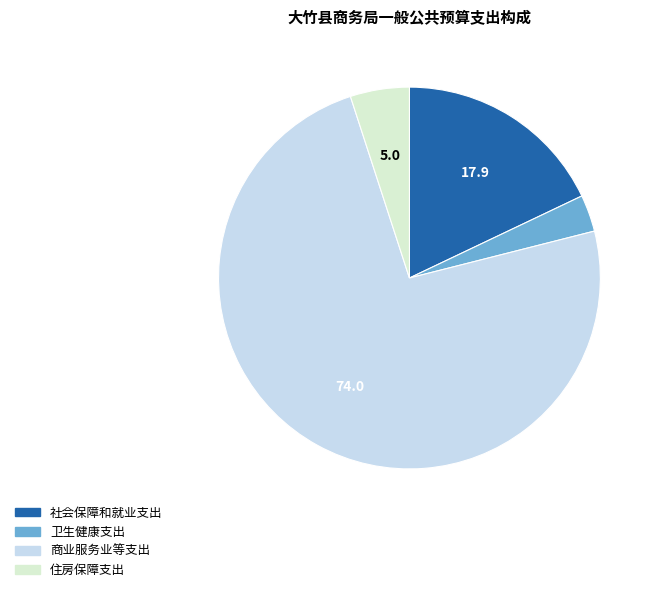

Is 卫生健康支出 the majority of the pie?

No